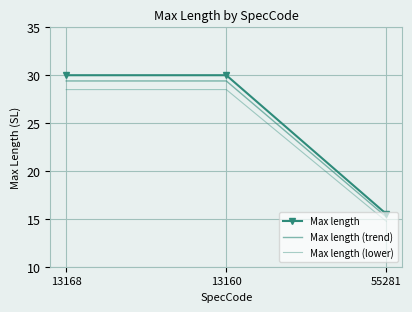

Is the value of Max length at 55281 greater than the value of Max length (trend) at 55281?

Yes